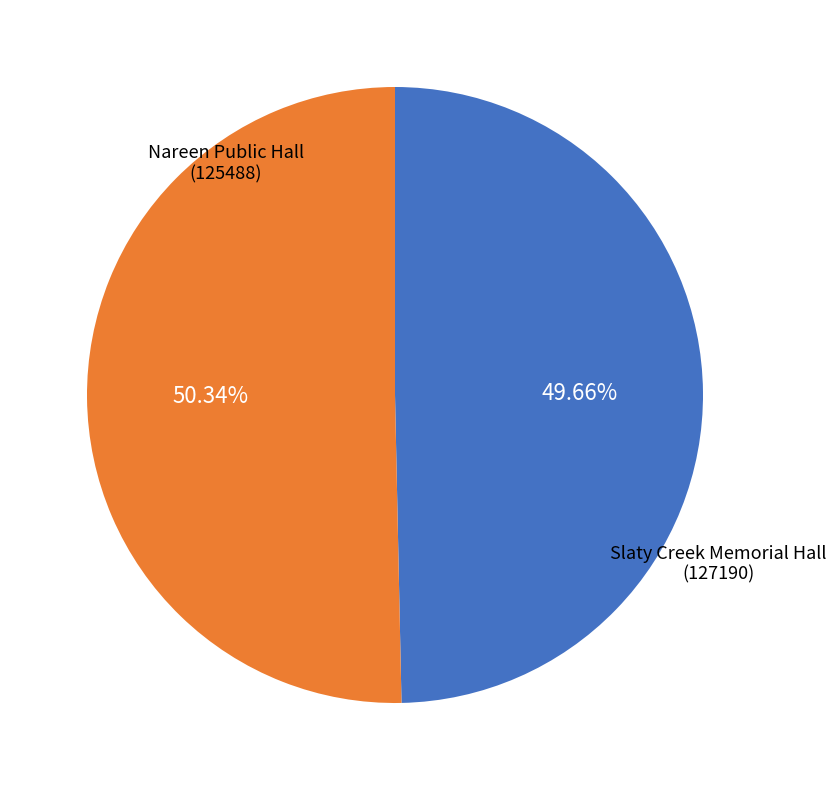

Does any single category account for the majority?

Yes